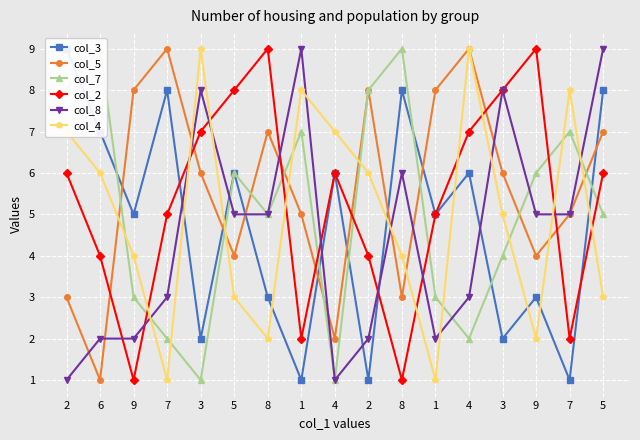

List the labels in order of col_2 value, smallest first.

9, 8, 1, 7, 6, 2, 7, 1, 2, 4, 5, 3, 4, 5, 3, 8, 9